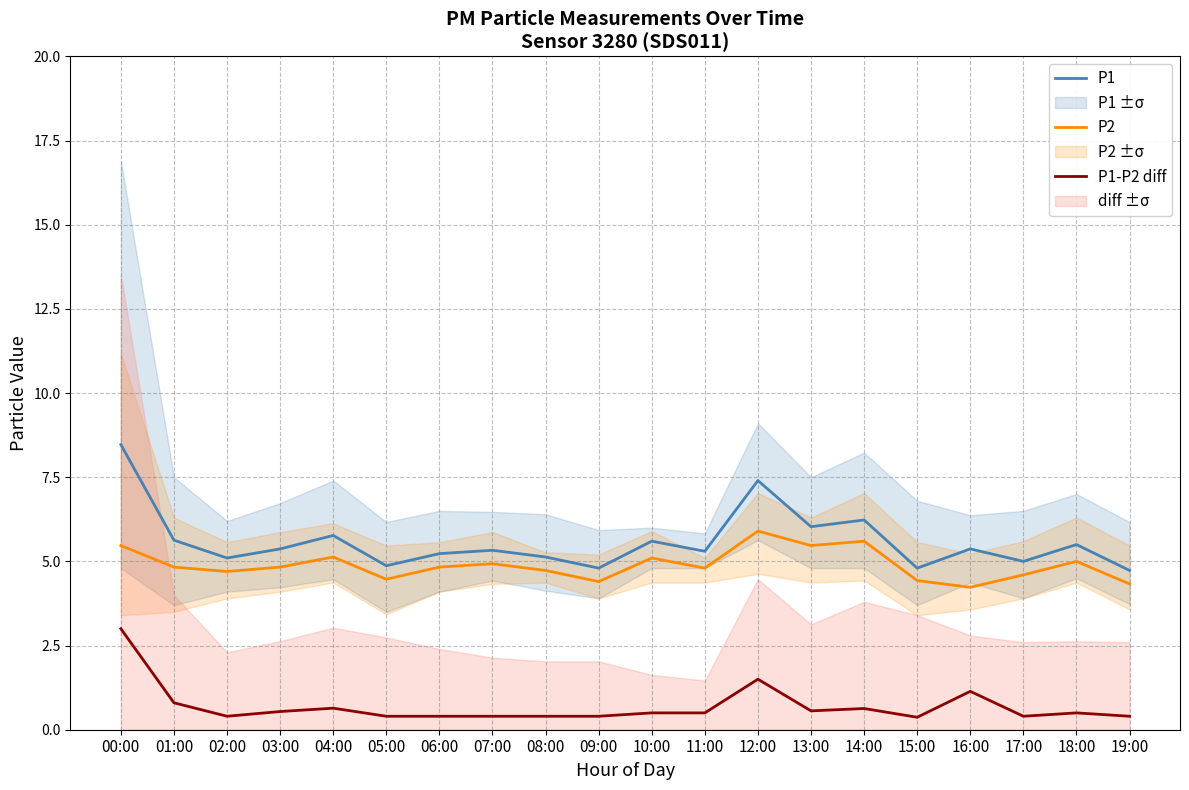

Which series changed the most between 07:00 and 08:00?

P1